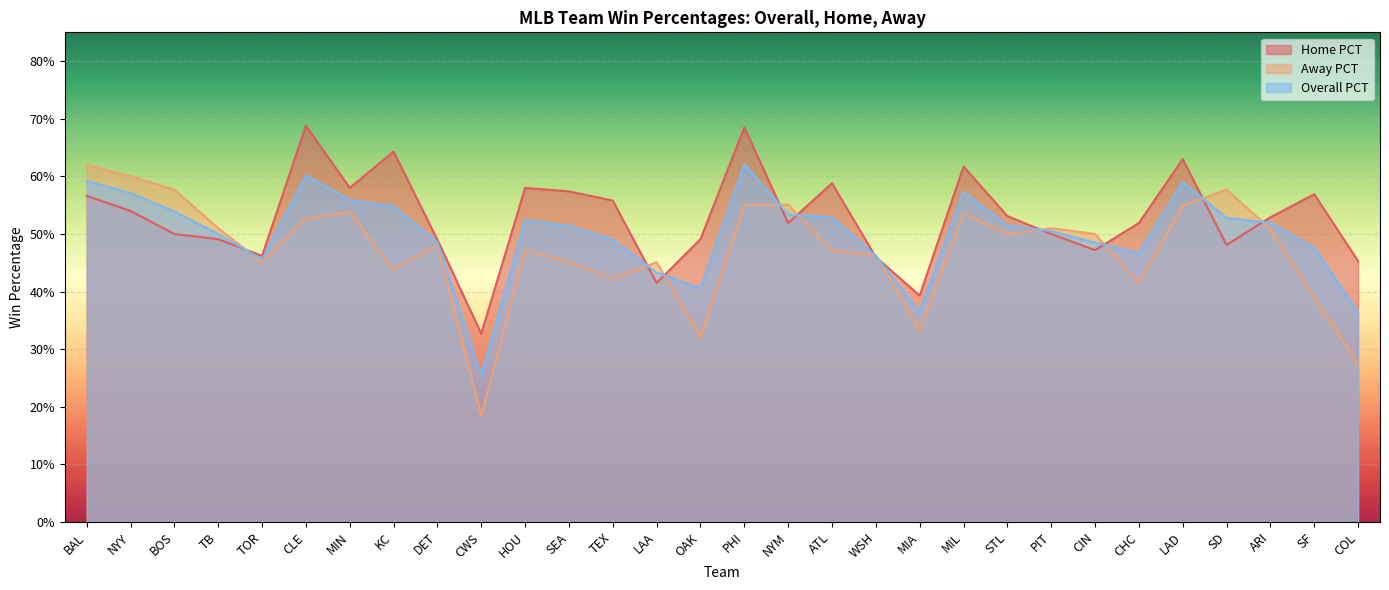

How many times do Home PCT and Away PCT cross each other?

11